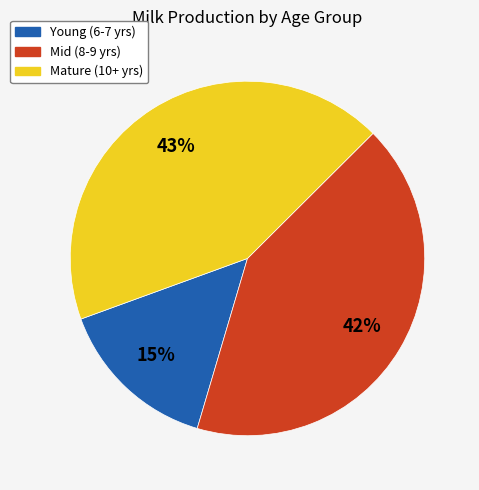

Combined, do Mature (10+ yrs) and Young (6-7 yrs) account for over 50%?

Yes